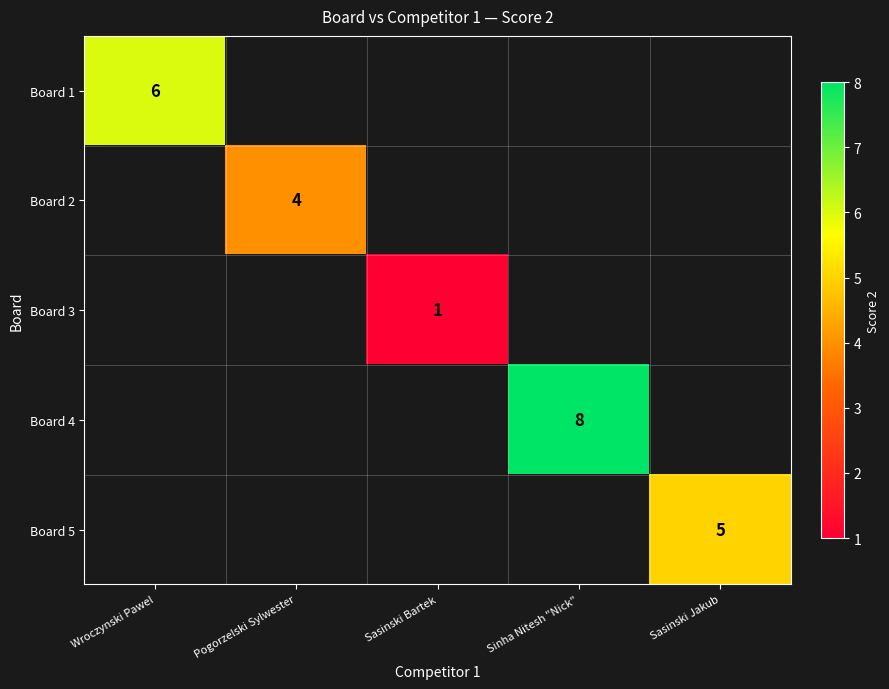

The Board 2 series shows 6 at Pogorzelski Sylwester. True or false?

False